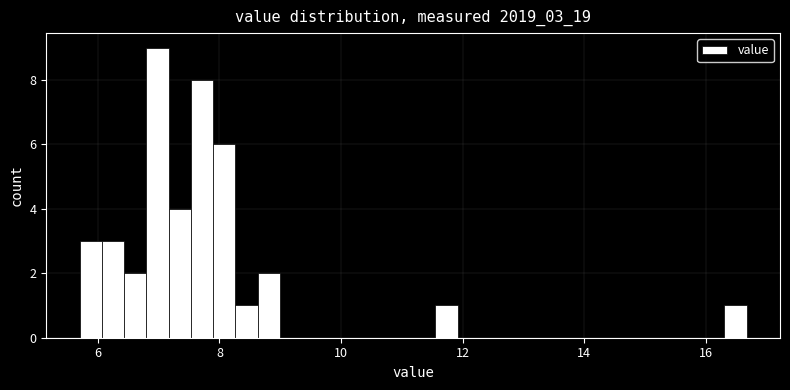

Read against the x-axis, roughly where is the centre of the tallest bar?

7.0